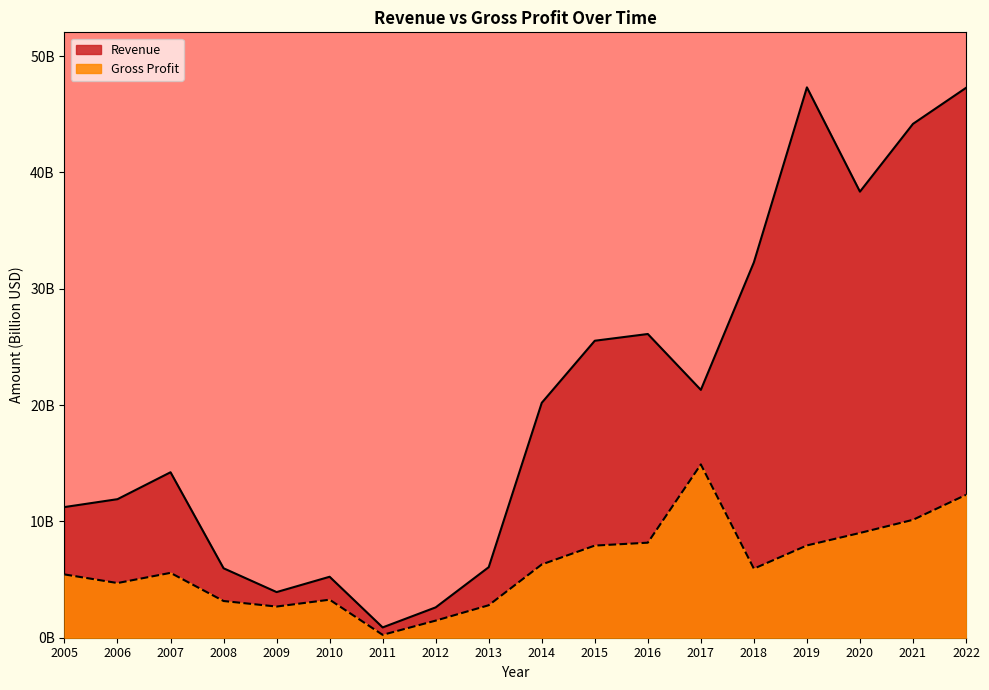

True or false: Revenue and Gross Profit cross at least once.

False